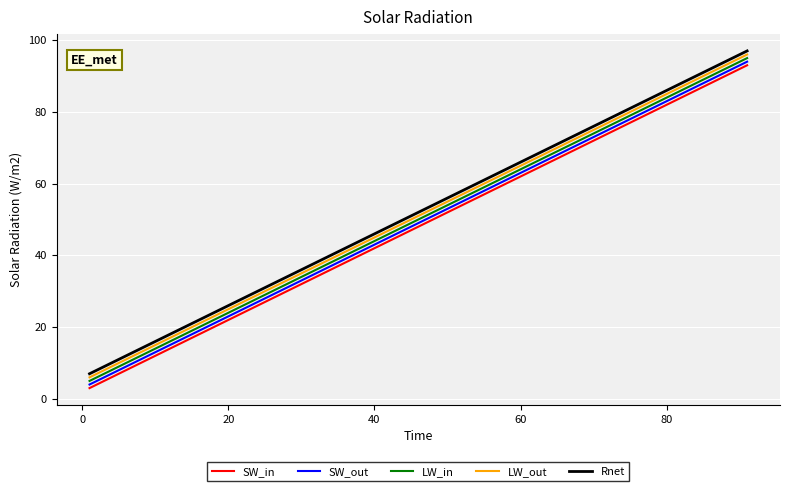

Which series has the widest spread of values?

SW_in